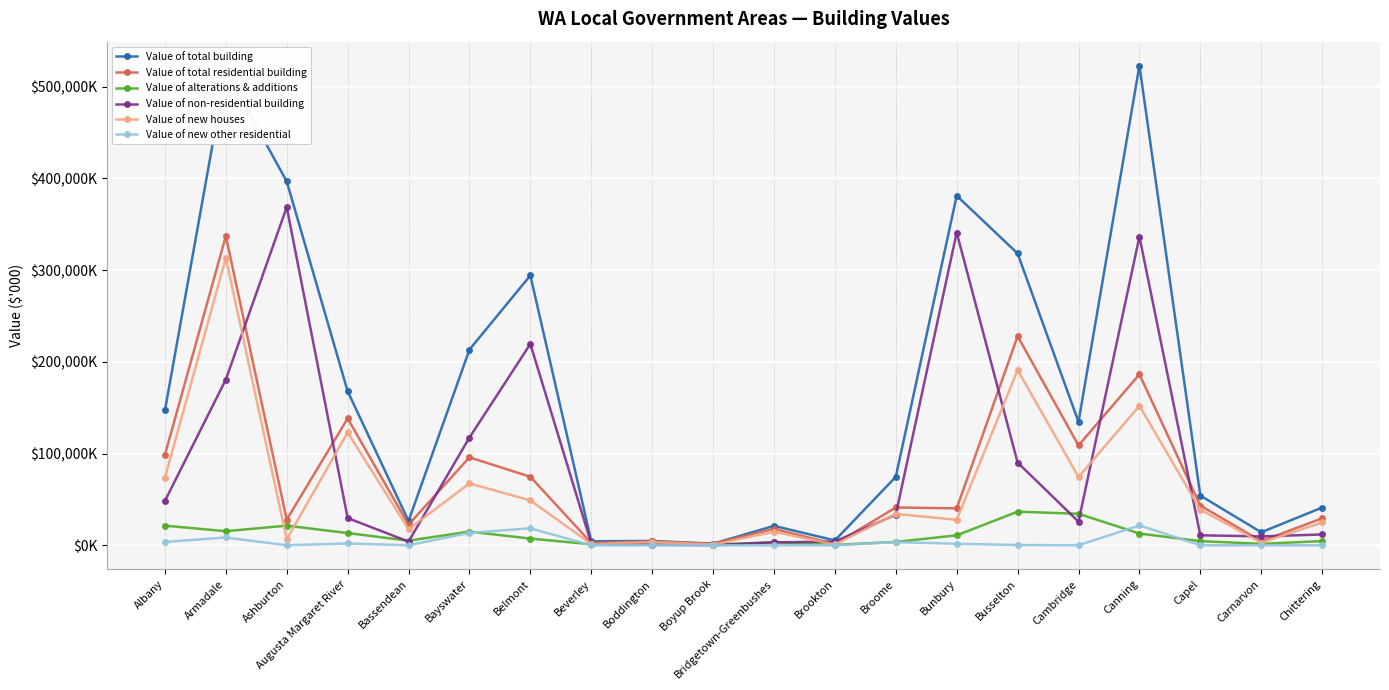

Does the chart display data point markers on the line(s)?

Yes